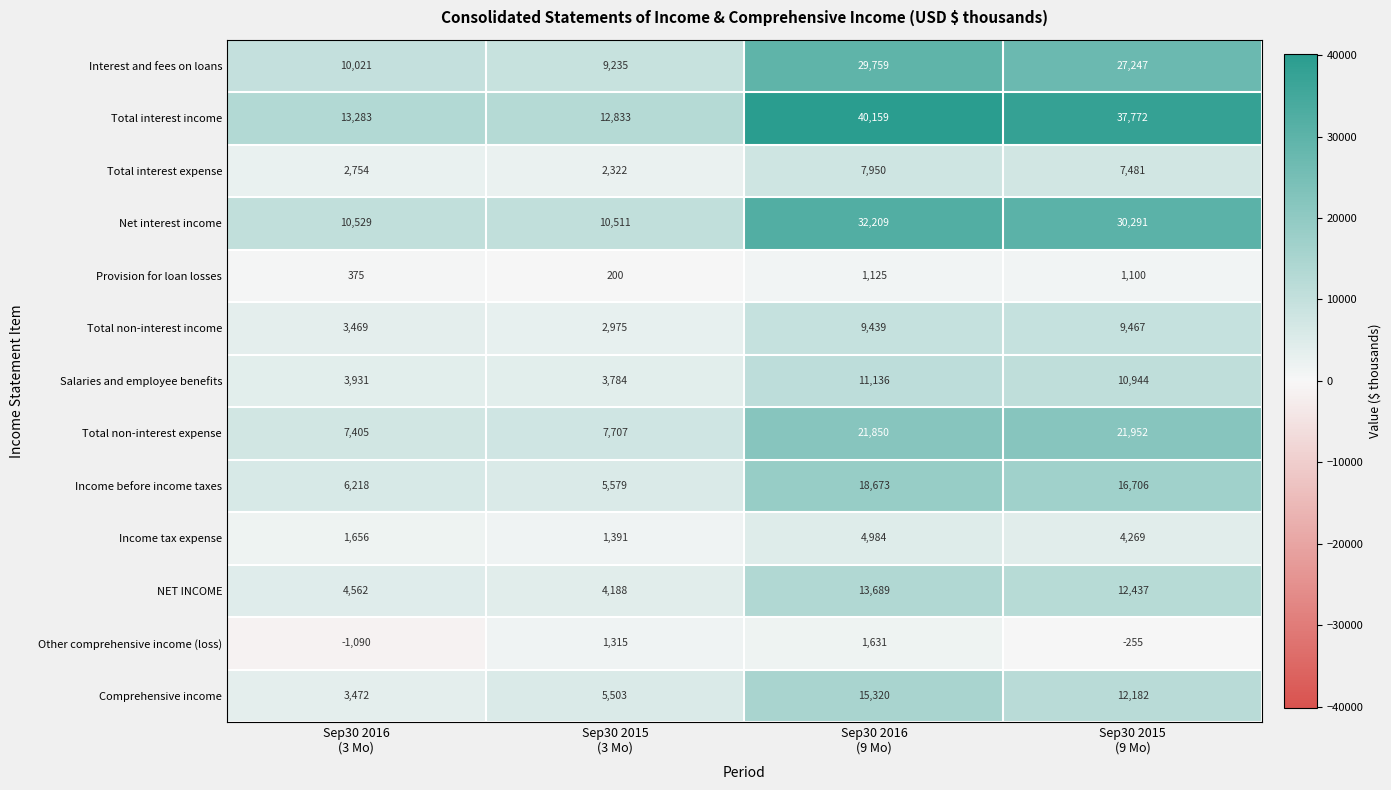

What is the difference between the maximum and minimum values in the Total non-interest income series?

6492